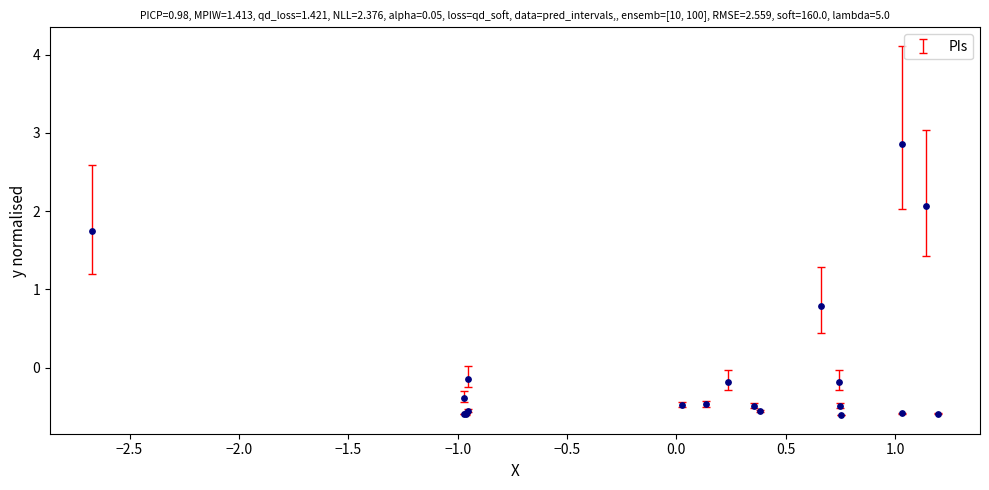

What Y value in the scatter plot is closest to 1?

0.8